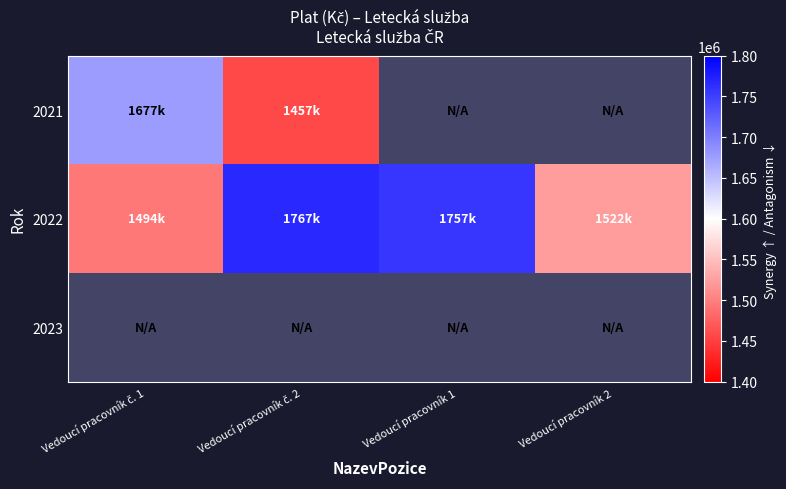

Reading left to right, list all the values displayed in this chart.

2021: Vedoucí pracovník č. 1=1677527	Vedoucí pracovník č. 2=1457906	Vedoucí pracovník 1=0	Vedoucí pracovník 2=0
2022: Vedoucí pracovník č. 1=1494383	Vedoucí pracovník č. 2=1767675	Vedoucí pracovník 1=1757449	Vedoucí pracovník 2=1522174
2023: Vedoucí pracovník č. 1=0	Vedoucí pracovník č. 2=0	Vedoucí pracovník 1=0	Vedoucí pracovník 2=0